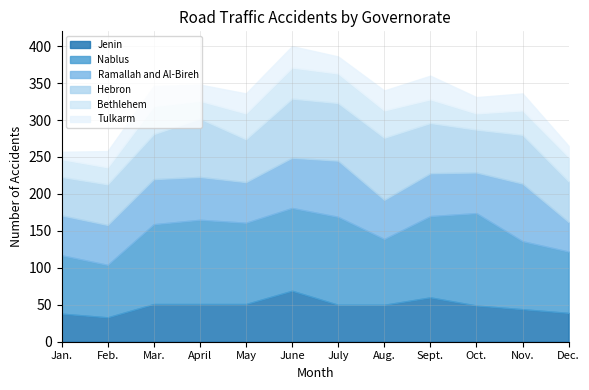

What is the difference between the maximum and minimum values in the Tulkarm series?

22